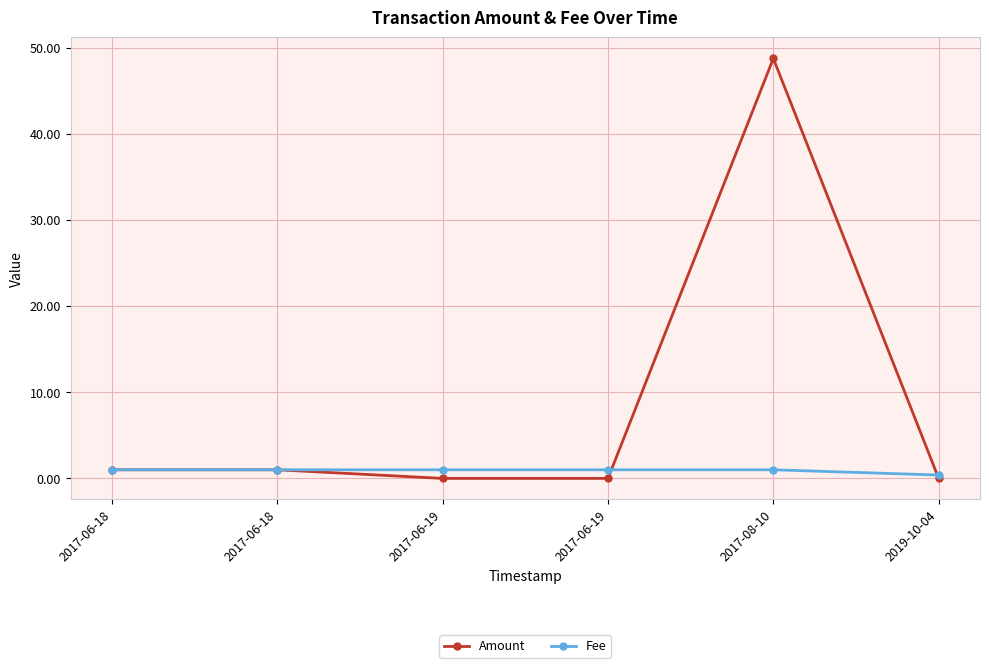

What are all the series names shown in the legend?

Amount, Fee